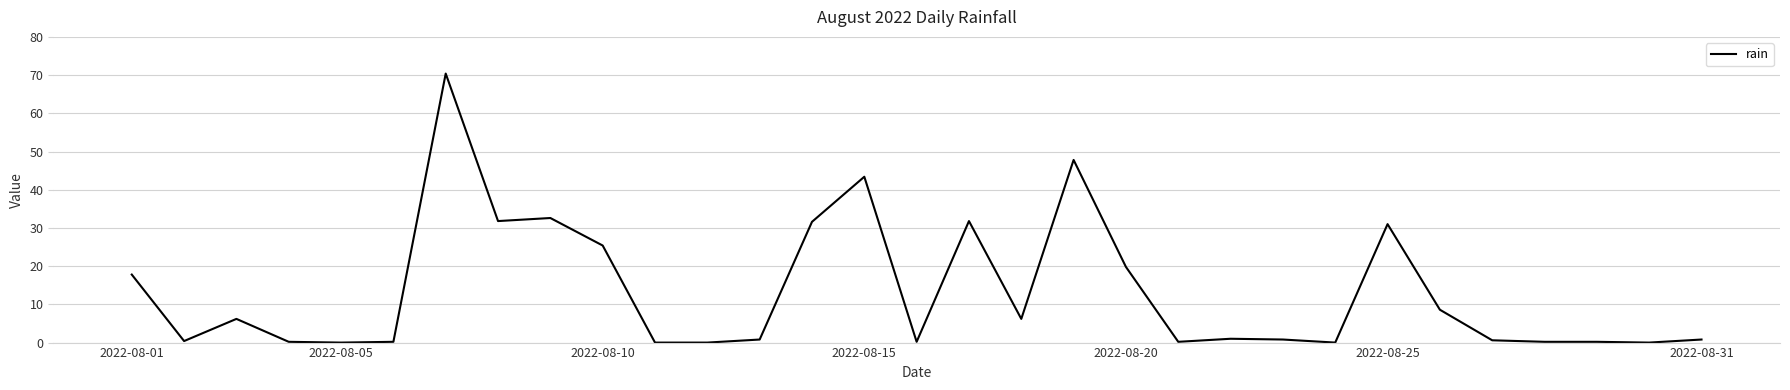

What is the greatest value displayed?

70.4